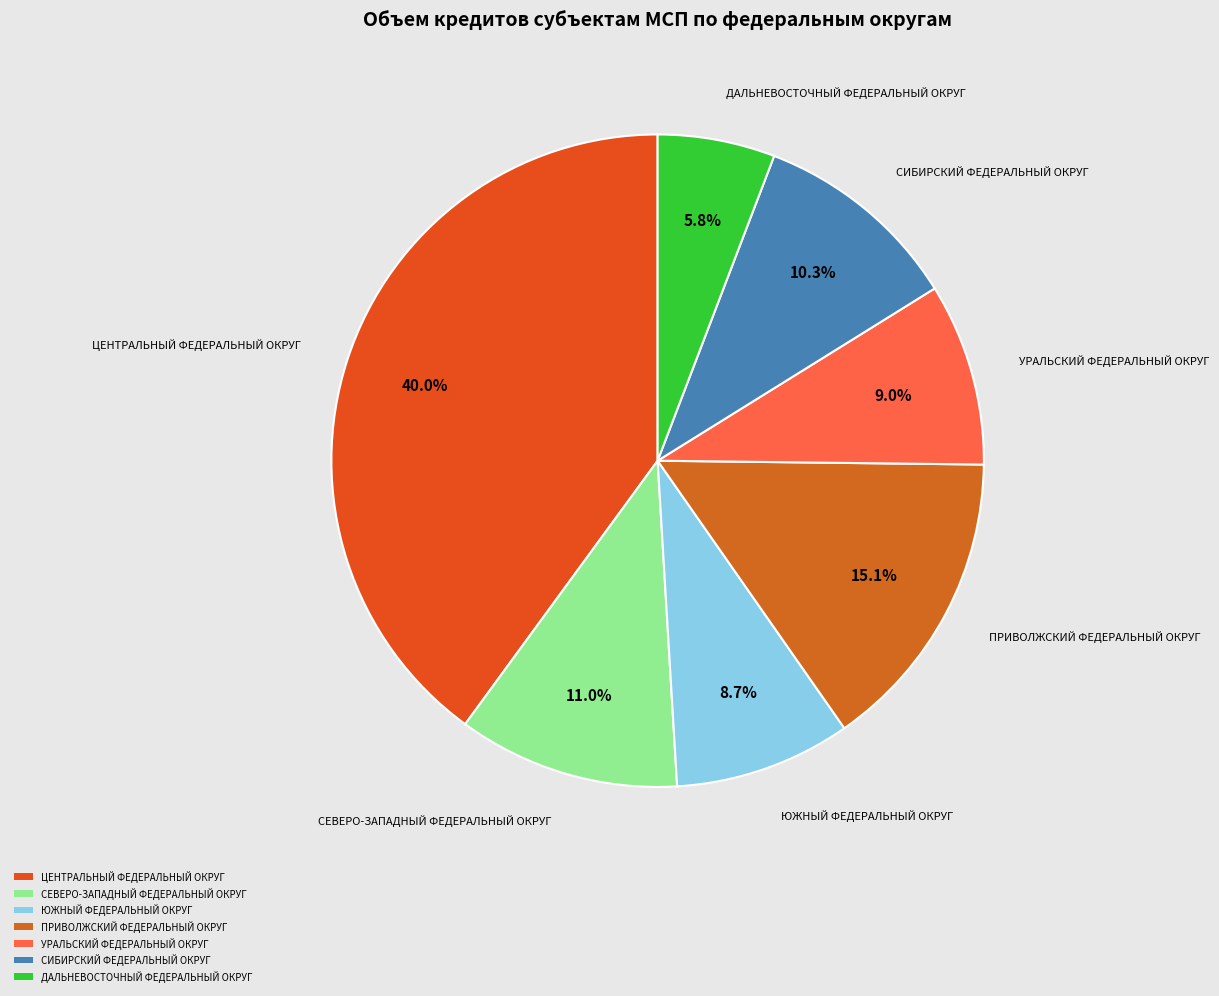

To the nearest percent, what is the difference between the largest and smallest slice percentages?

34%